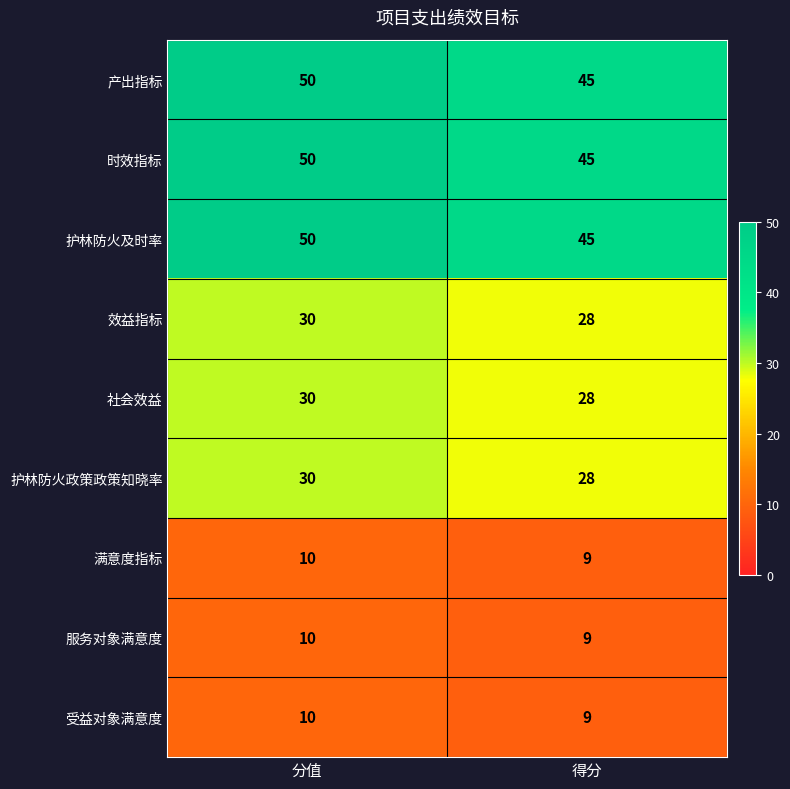

List the labels in order of 时效指标 value, largest first.

分值, 得分